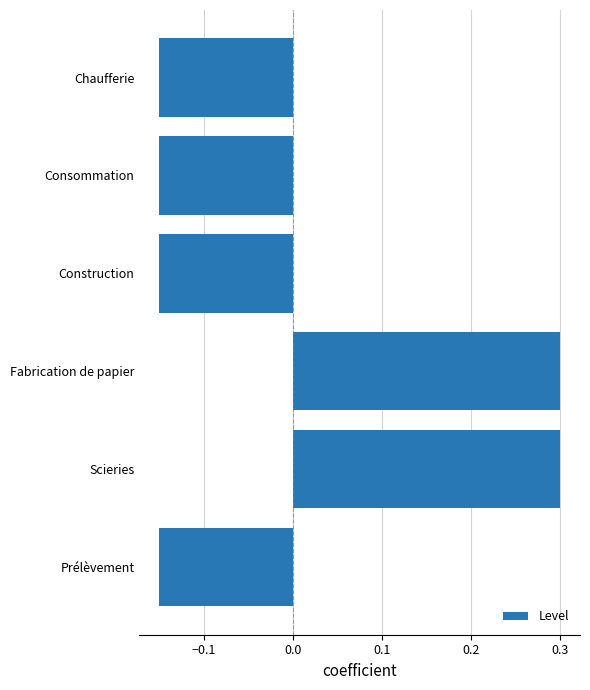

Is it true that the value at Scieries is 0.2?

False